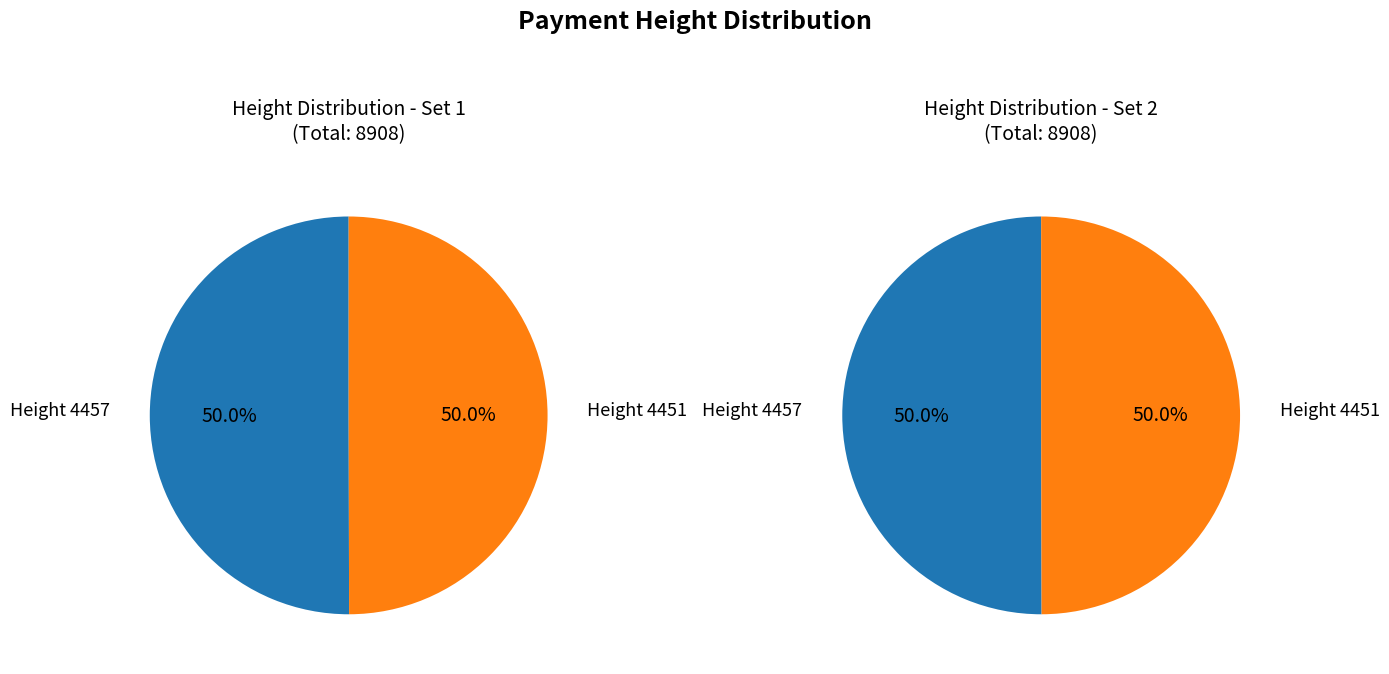

Rank the categories by value from lowest to highest.

4451, 4457